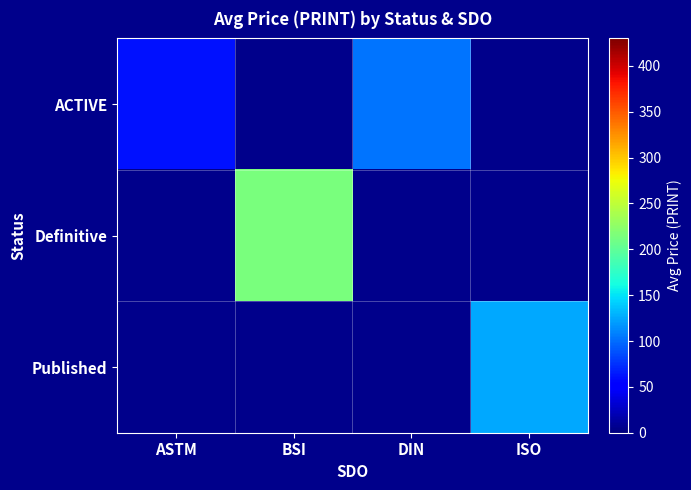

List the labels in order of Published value, smallest first.

ASTM, BSI, DIN, ISO